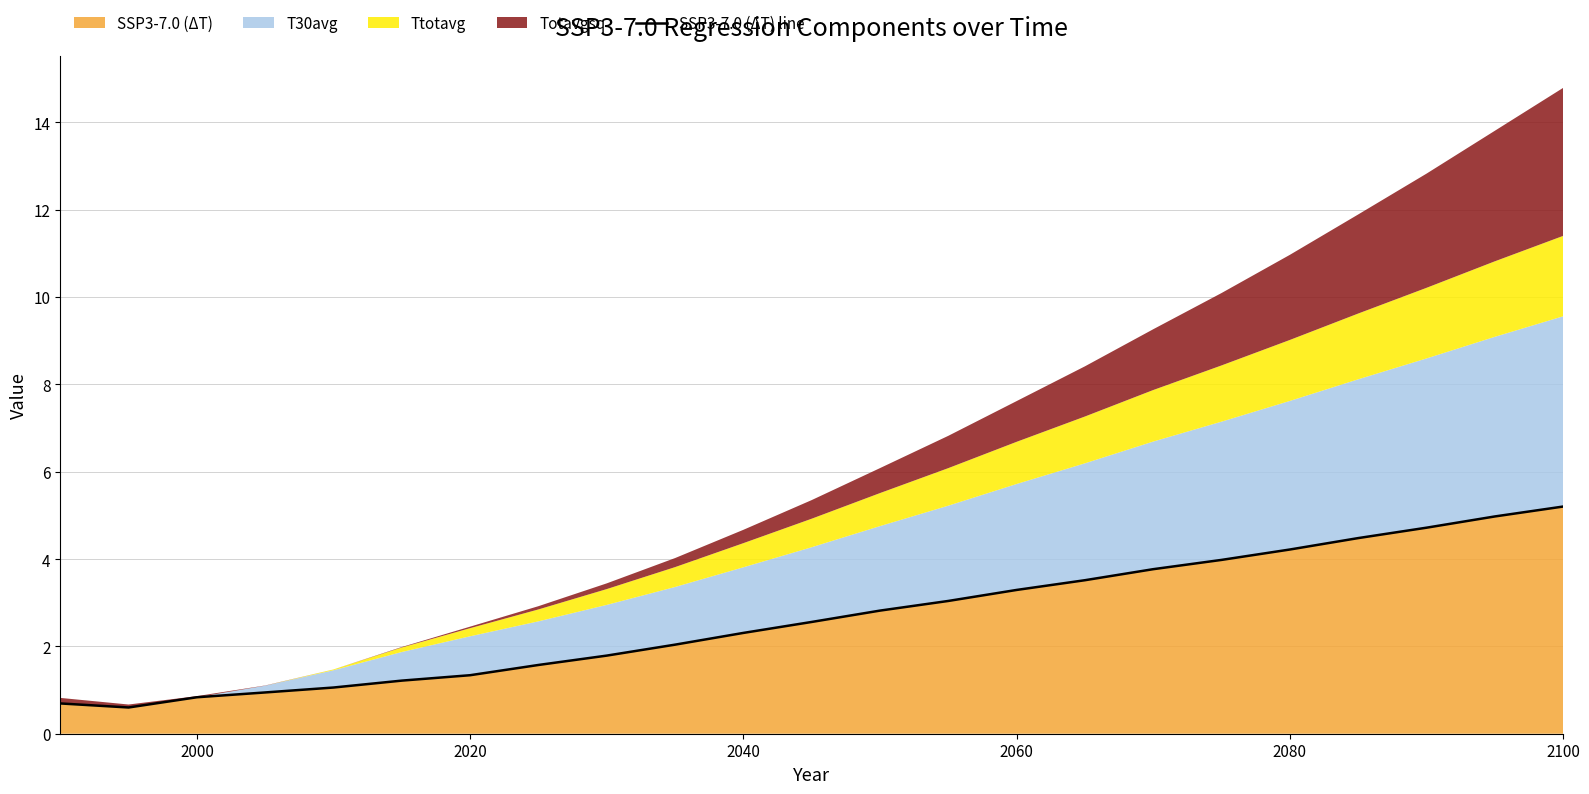

What is the lowest value of the SSP3-7.0 (ΔT) series?

0.6